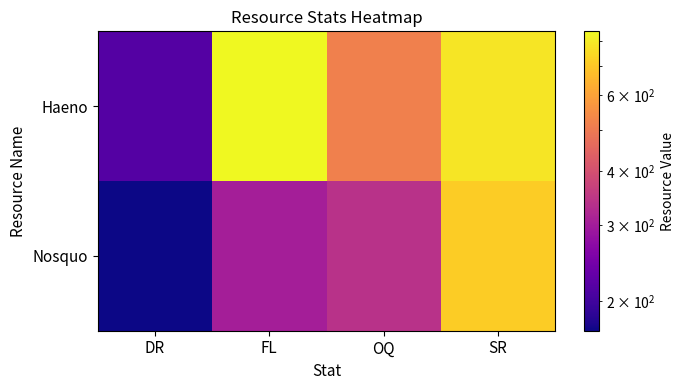

Between FL and OQ, which series saw the biggest shift?

Haeno